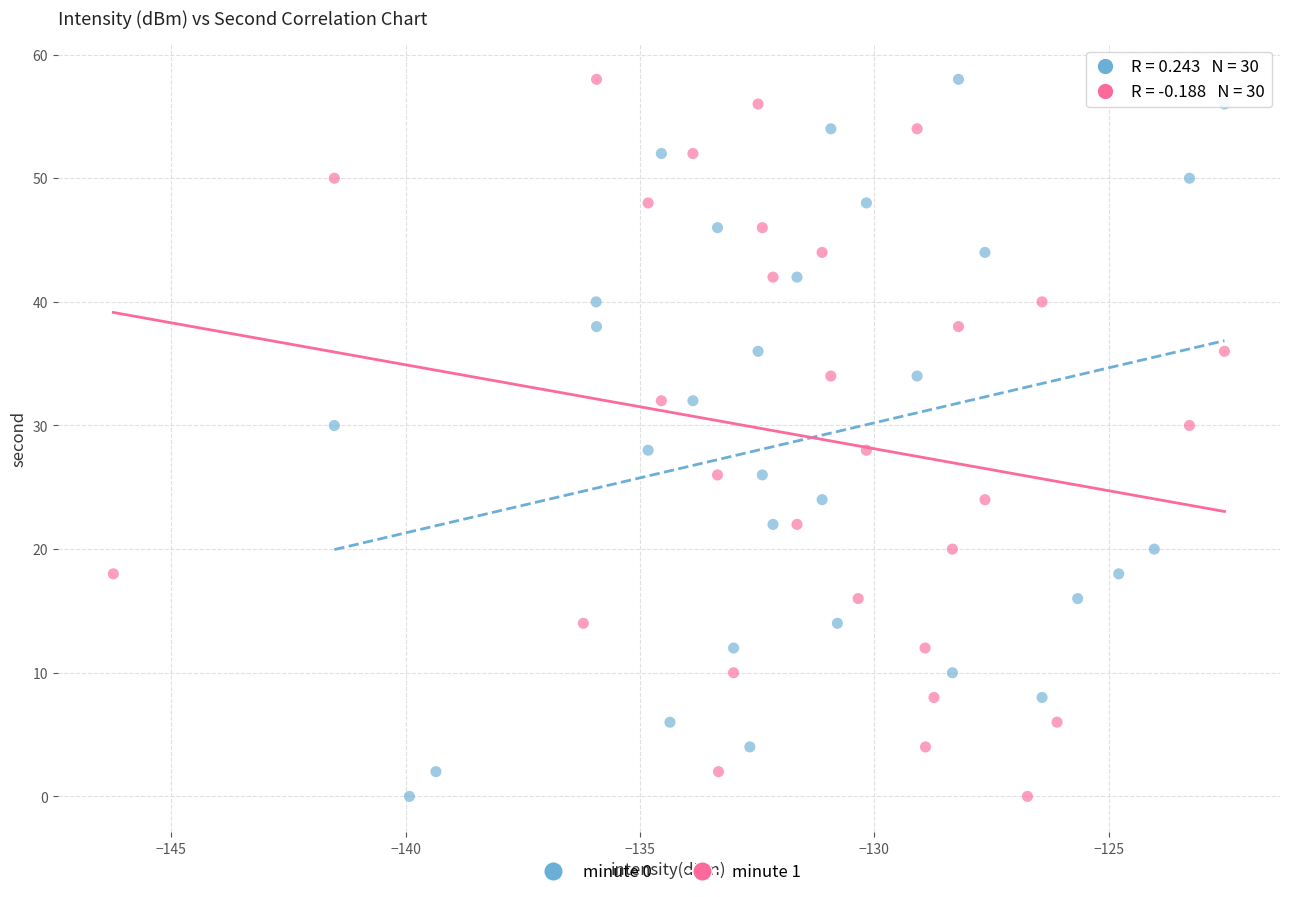

What are all the series names shown in the legend?

minute 0, minute 1